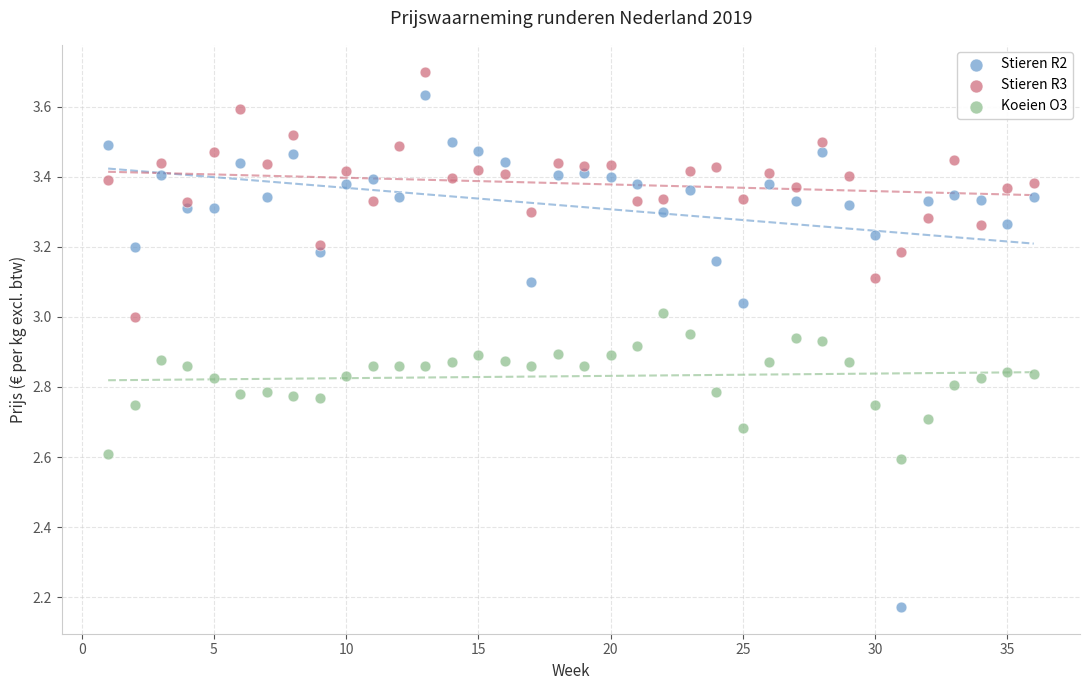

What are all the series names shown in the legend?

Stieren R2, Stieren R3, Koeien O3